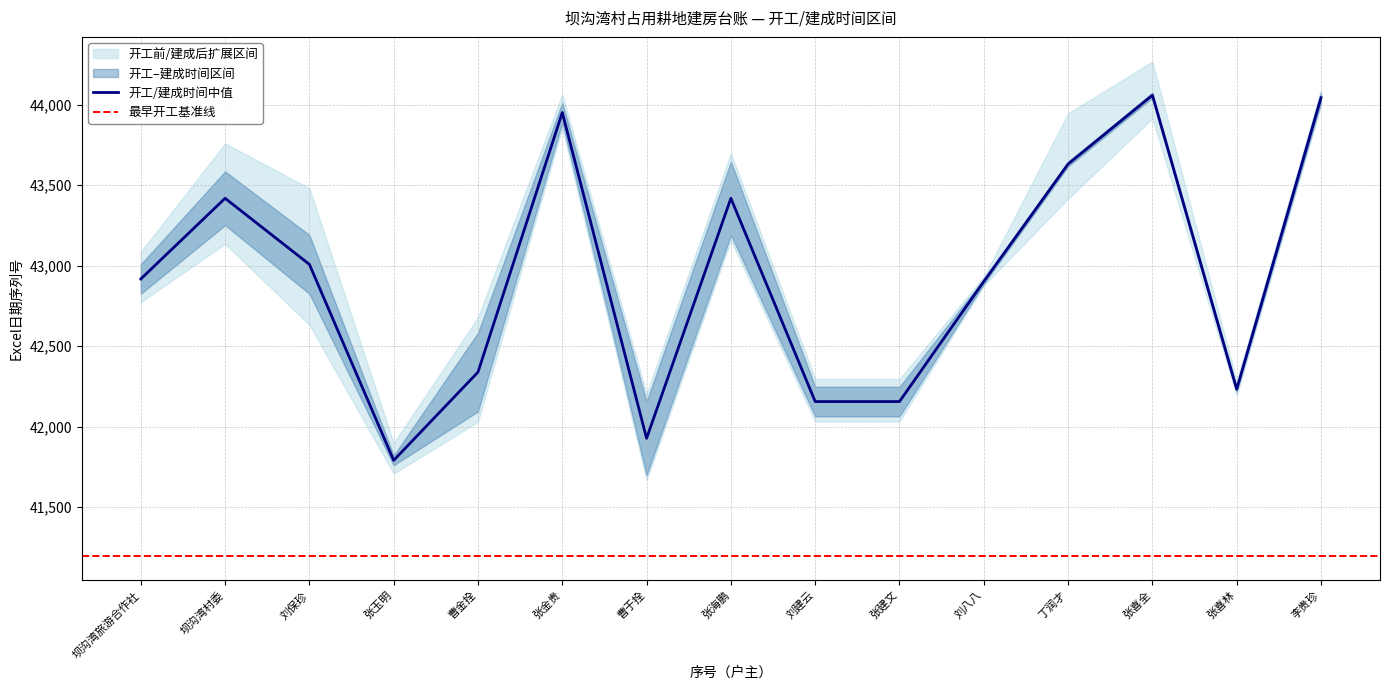

Does the chart display data point markers on the line(s)?

No